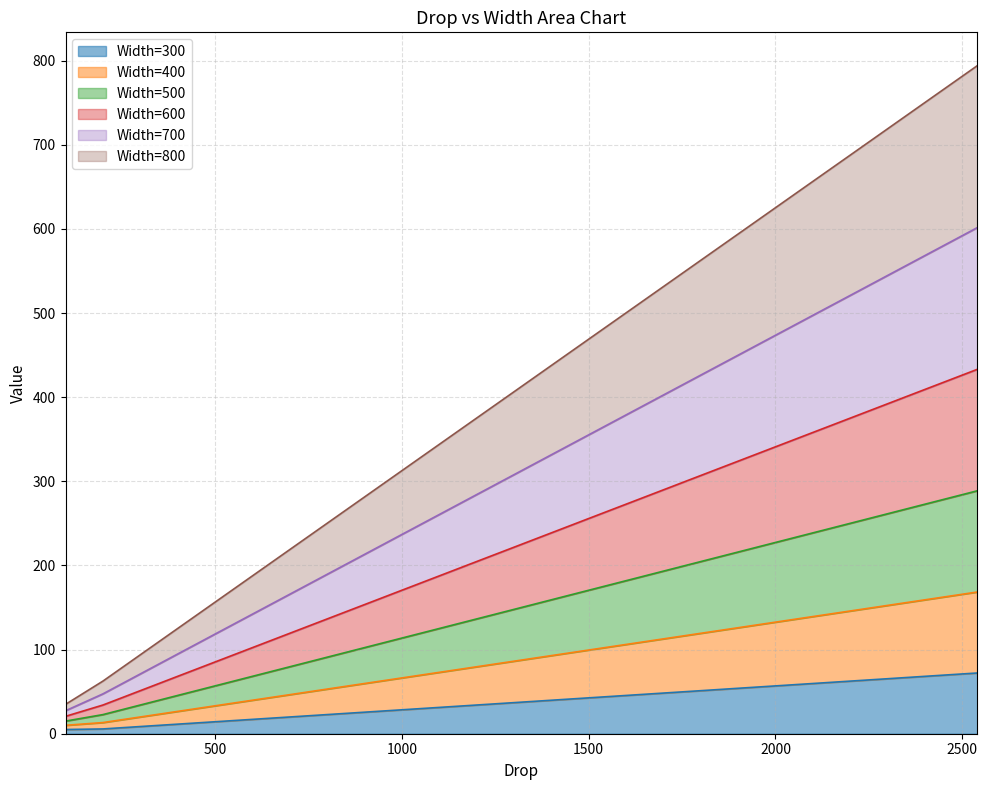

What are all the series names shown in the legend?

Width=300, Width=400, Width=500, Width=600, Width=700, Width=800